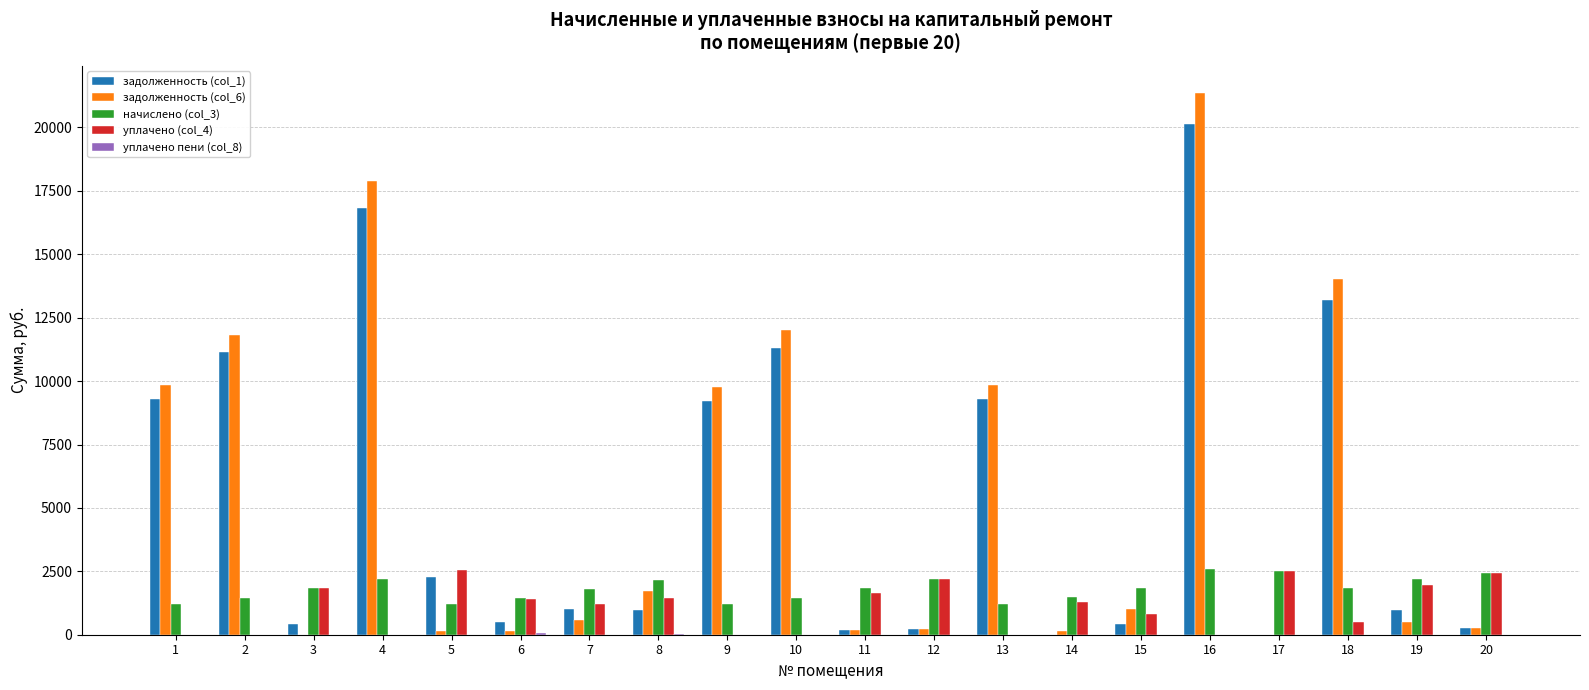

What is the maximum value shown in the chart?

21363.0